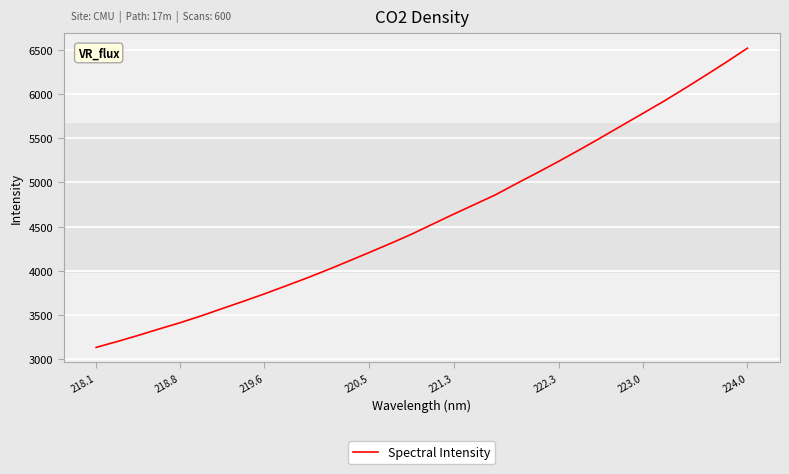

What is the difference between the maximum and minimum values?

3381.1